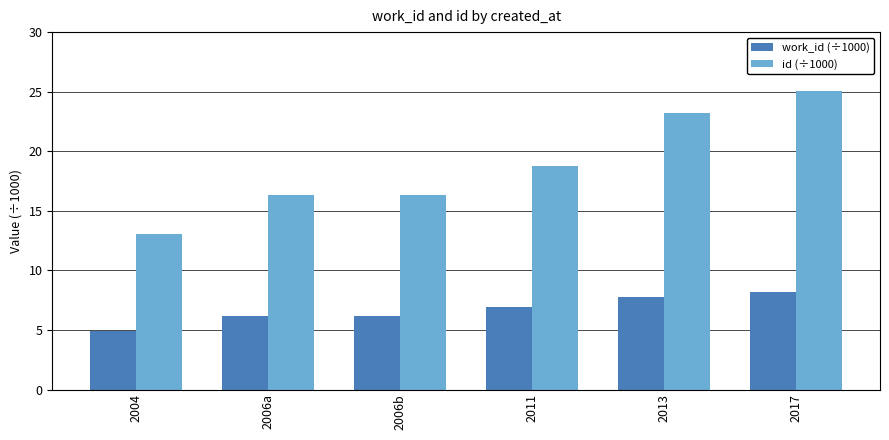

True or false: work_id (÷1000) has a value of 6.2 at 2006a.

True